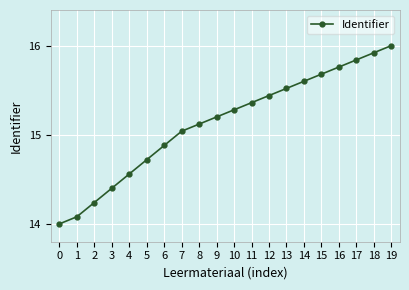

How many lines are shown in the chart?

1